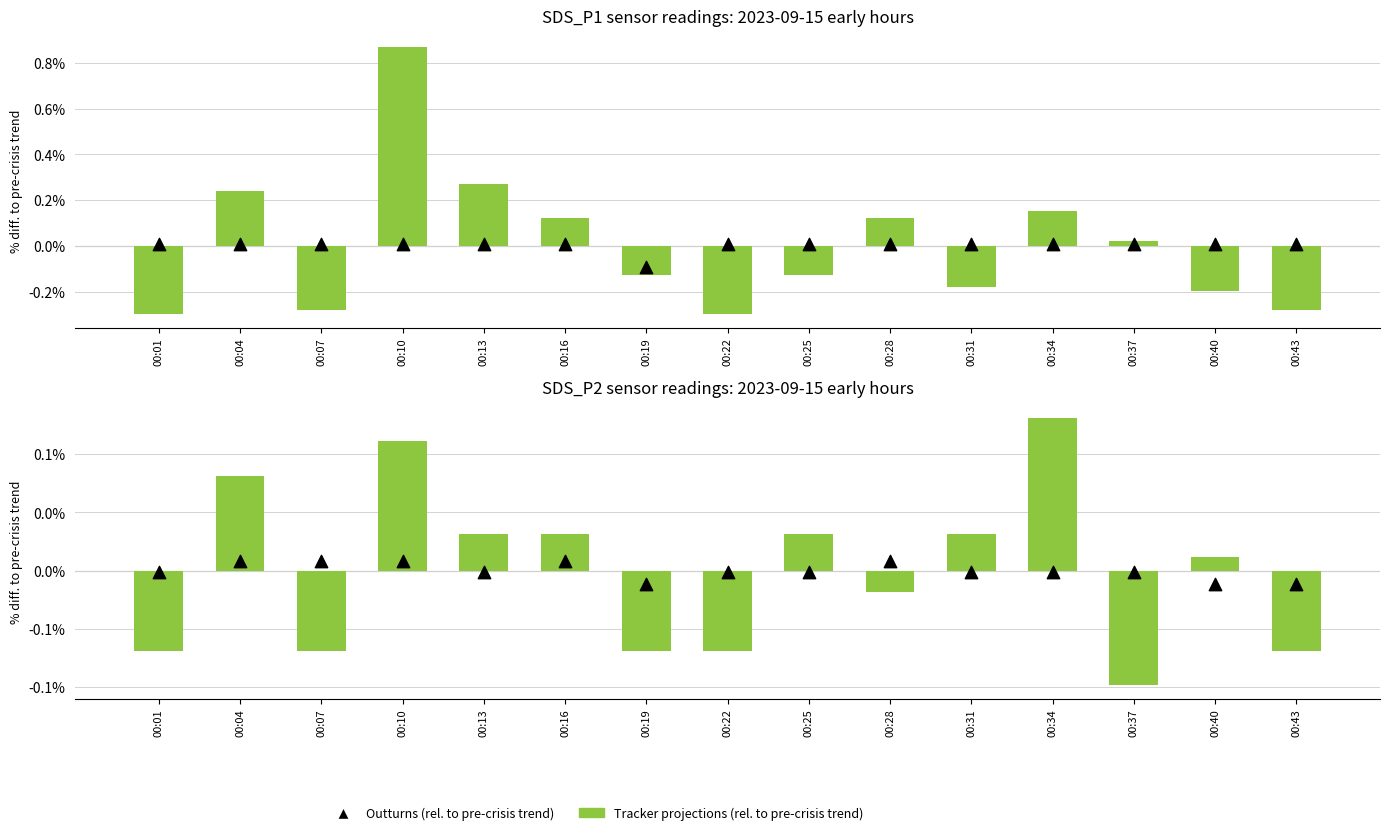

Which series has the largest total across all categories?

Tracker projections (rel. to pre-crisis trend)